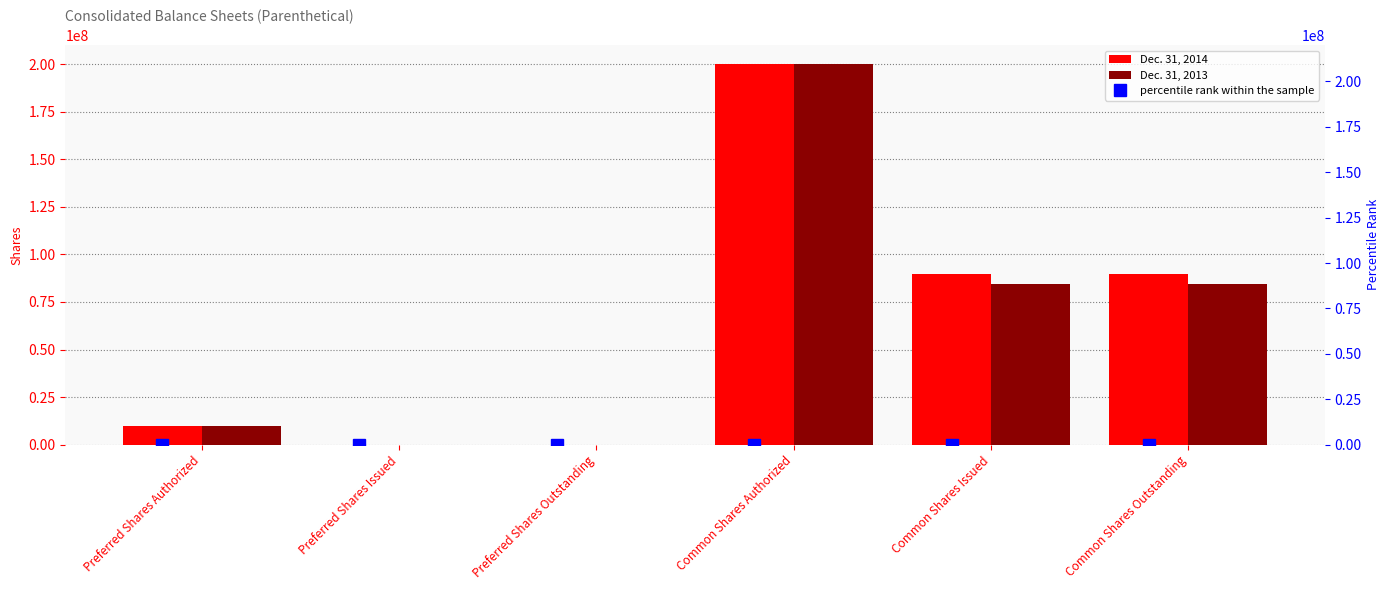

At which label is Dec. 31, 2014 closest to 100000000?

Common Shares Issued